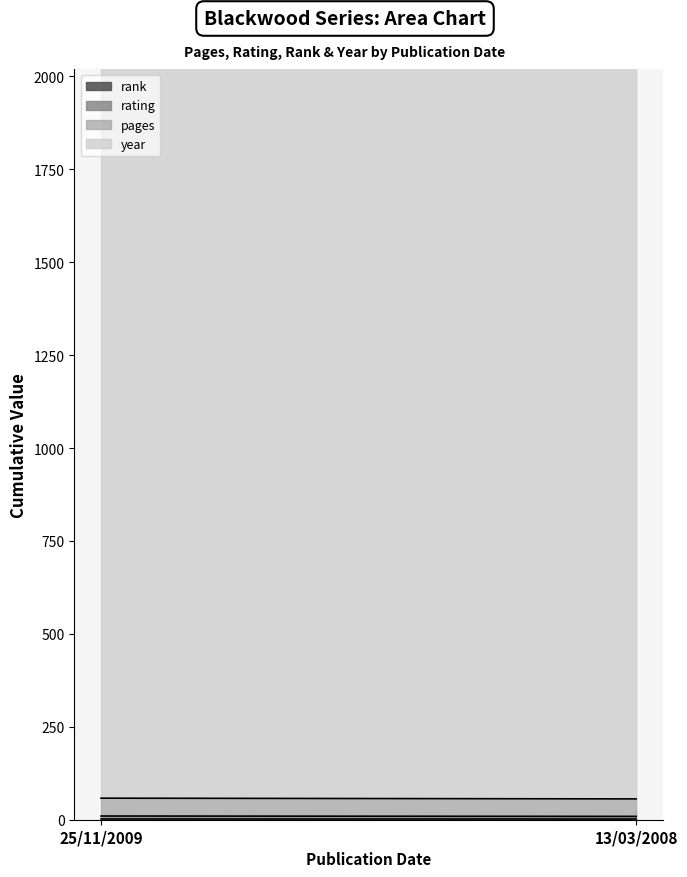

The year series shows 1121 at 25/11/2009. True or false?

False